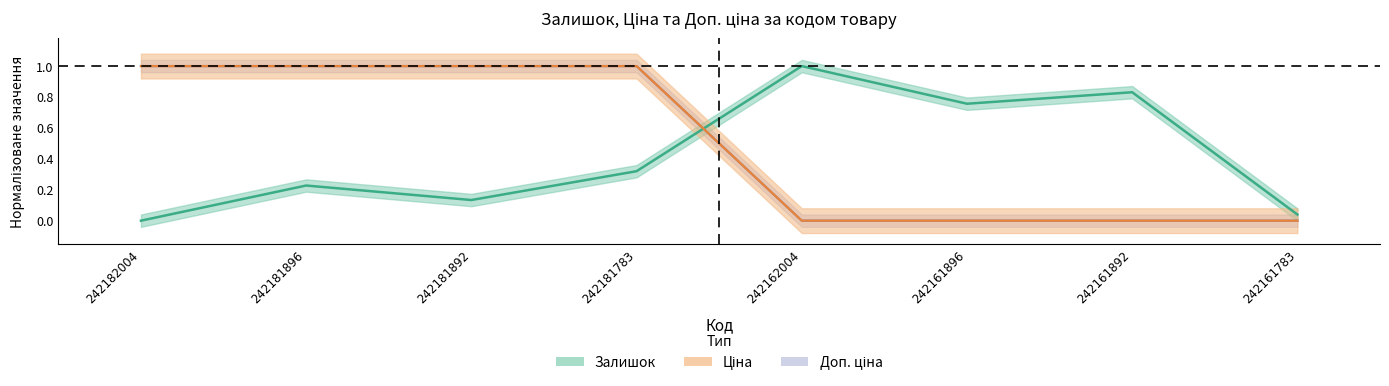

Where do Ціна and Залишок first cross each other?

242181783 and 242162004